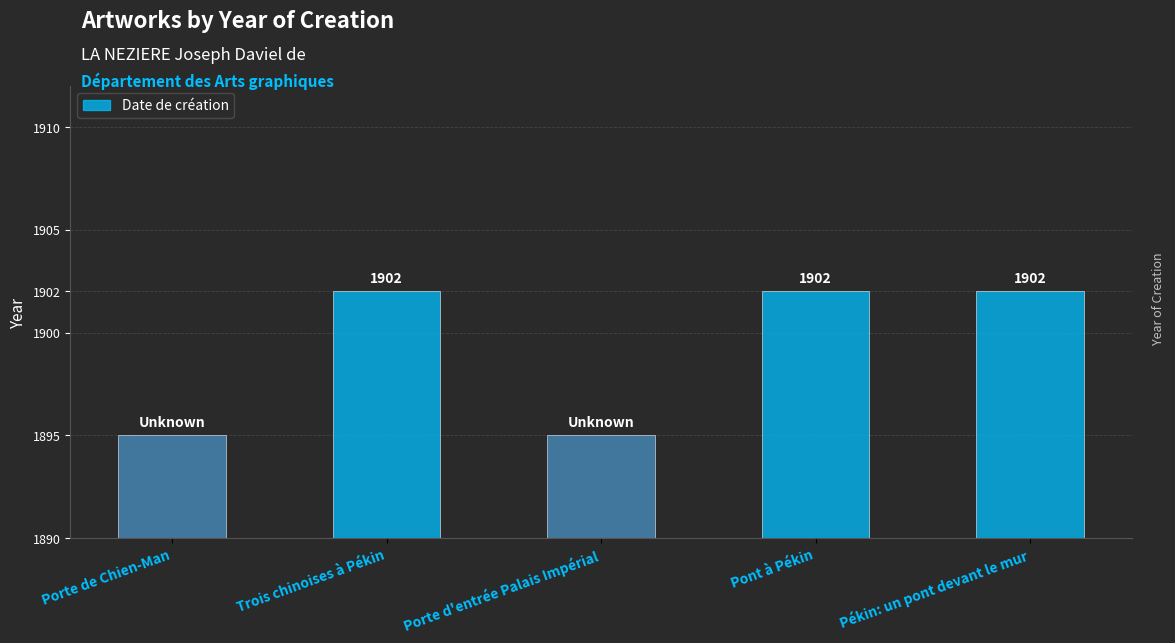

What is the difference between the maximum and second lowest values?

7